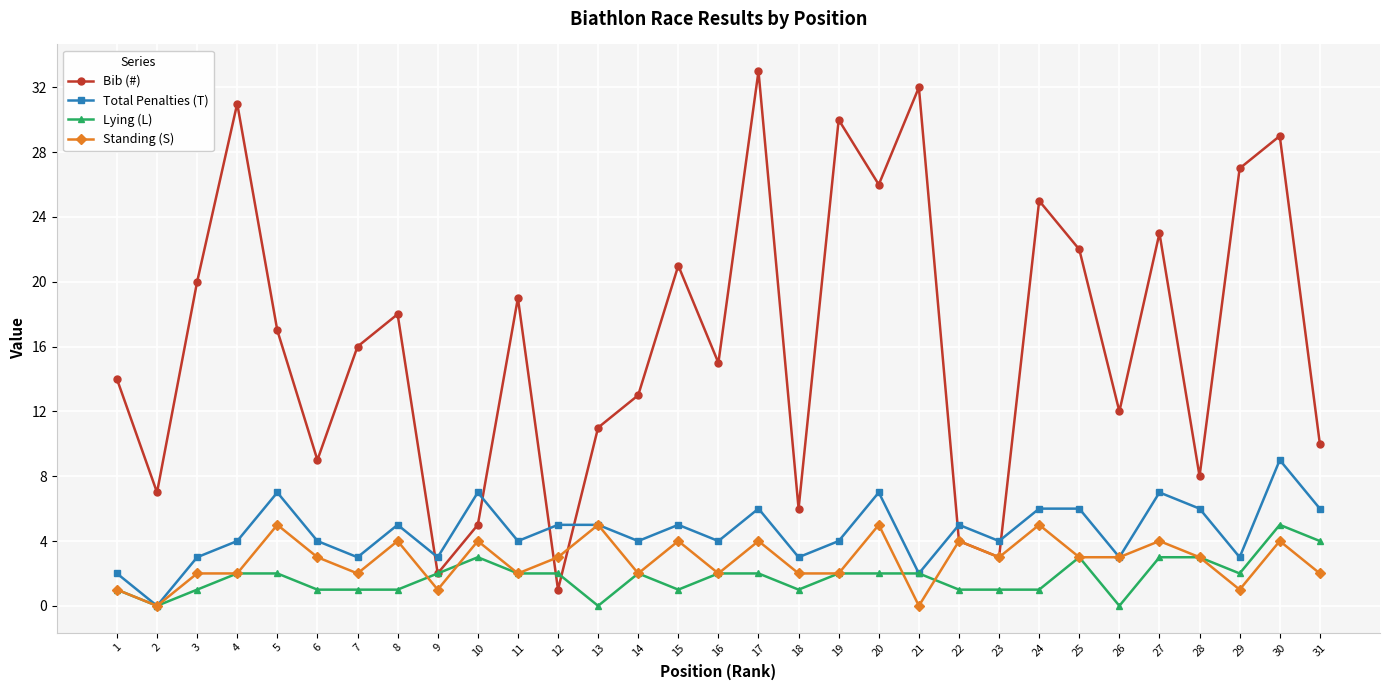

How many data points does each series have?

31